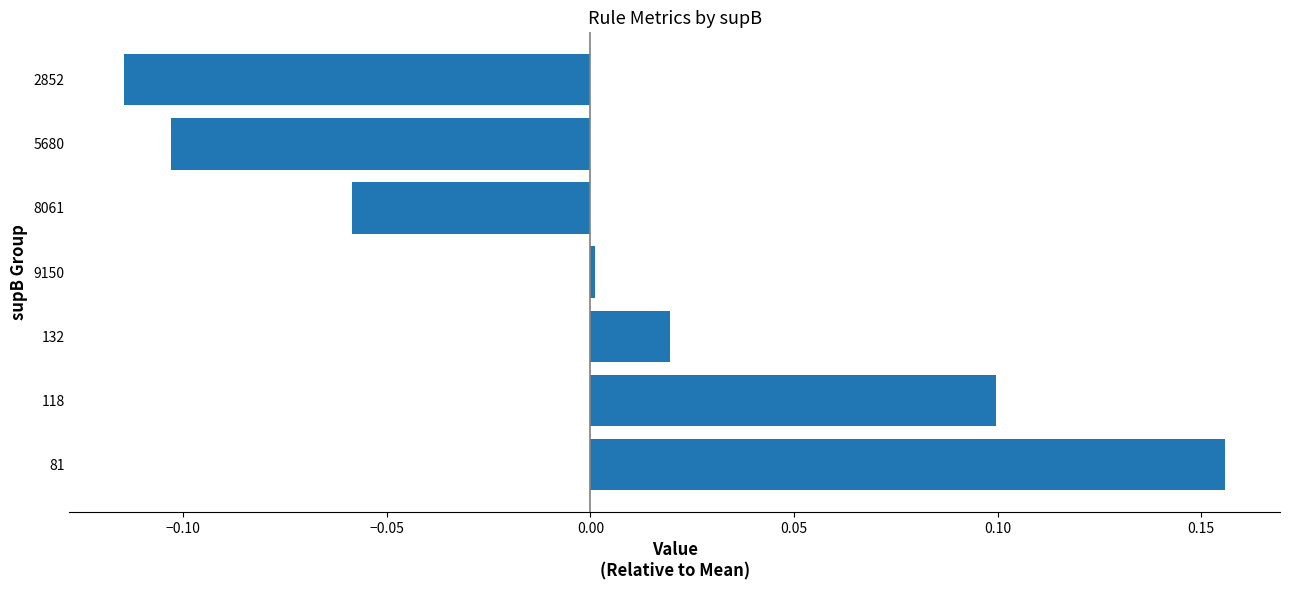

At which category does the chart reach its peak across all series?

81